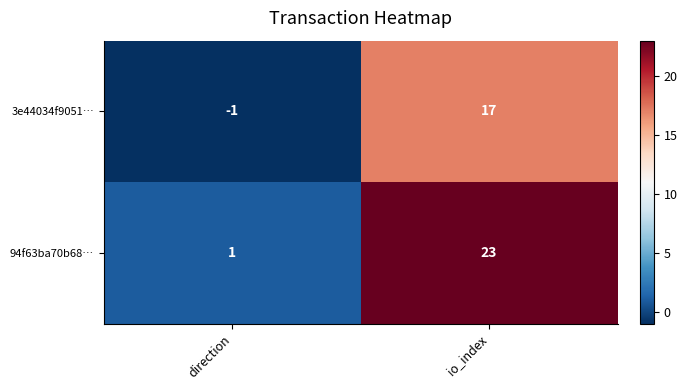

At io_index, list the series in order from smallest to largest.

3e44034f9051…, 94f63ba70b68…